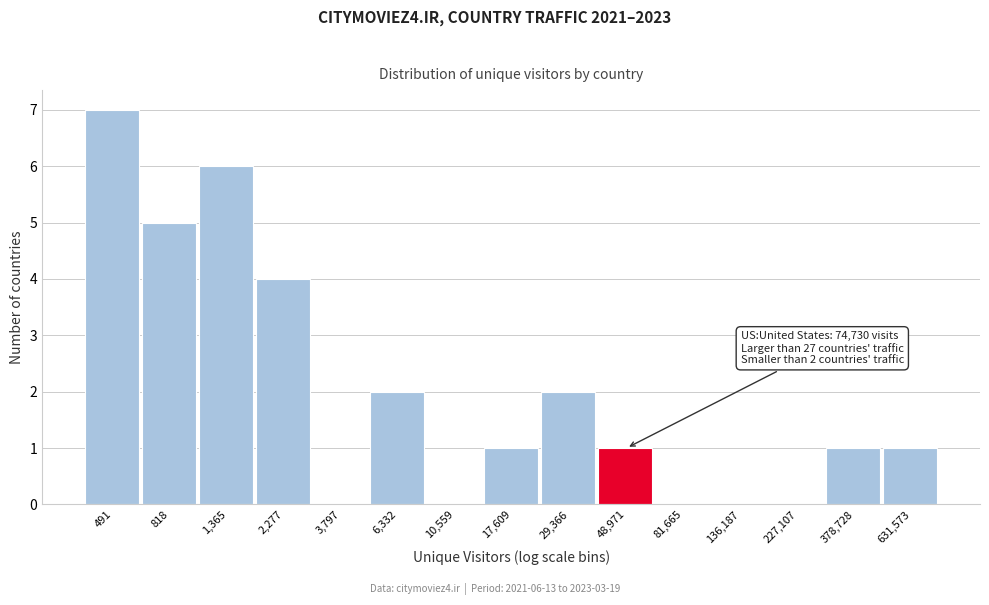

Reading right to left, what are all the values shown in this chart?

631,573=1	378,728=1	227,107=0	136,187=0	81,665=0	48,971=1	29,366=2	17,609=1	10,559=0	6,332=2	3,797=0	2,277=4	1,365=6	818=5	491=7